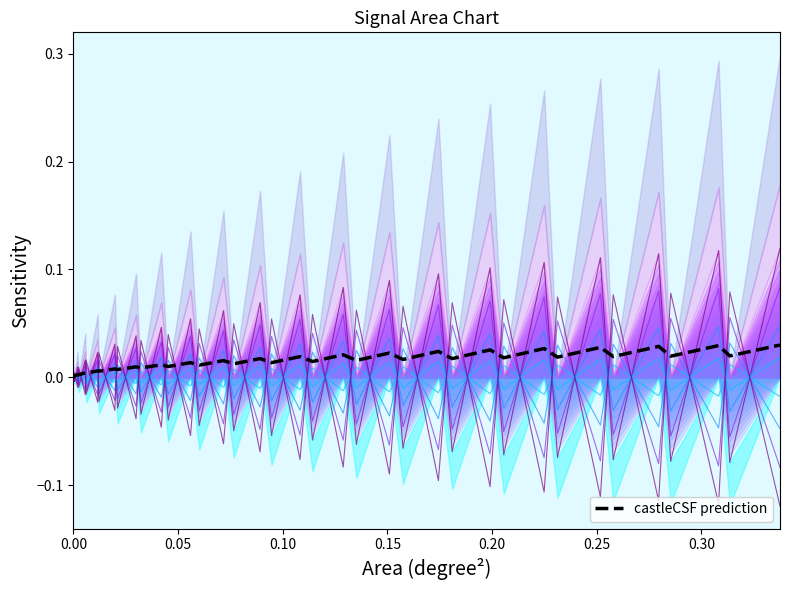

Reading right to left, extract all data points from this chart.

0.1	-0.1	0.1	-0.1	0.1	-0.1	0.1	-0.1	0.1	-0.1	0.1	-0.1	0.1	-0.1	0.1	-0.1	0.1	-0.1	0.1	-0.1	0.1	-0.0	0.1	-0.0	0.1	-0.0	0.0	-0.0	0.0	-0.0	0.0	-0.0	0.0	-0.0	0.0	-0.0	0.0	-0.0	0.0	0.0